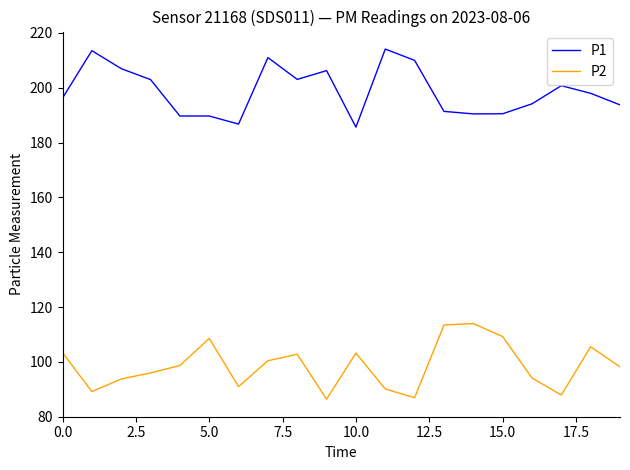

True or false: P2 and P1 intersect in this chart.

False